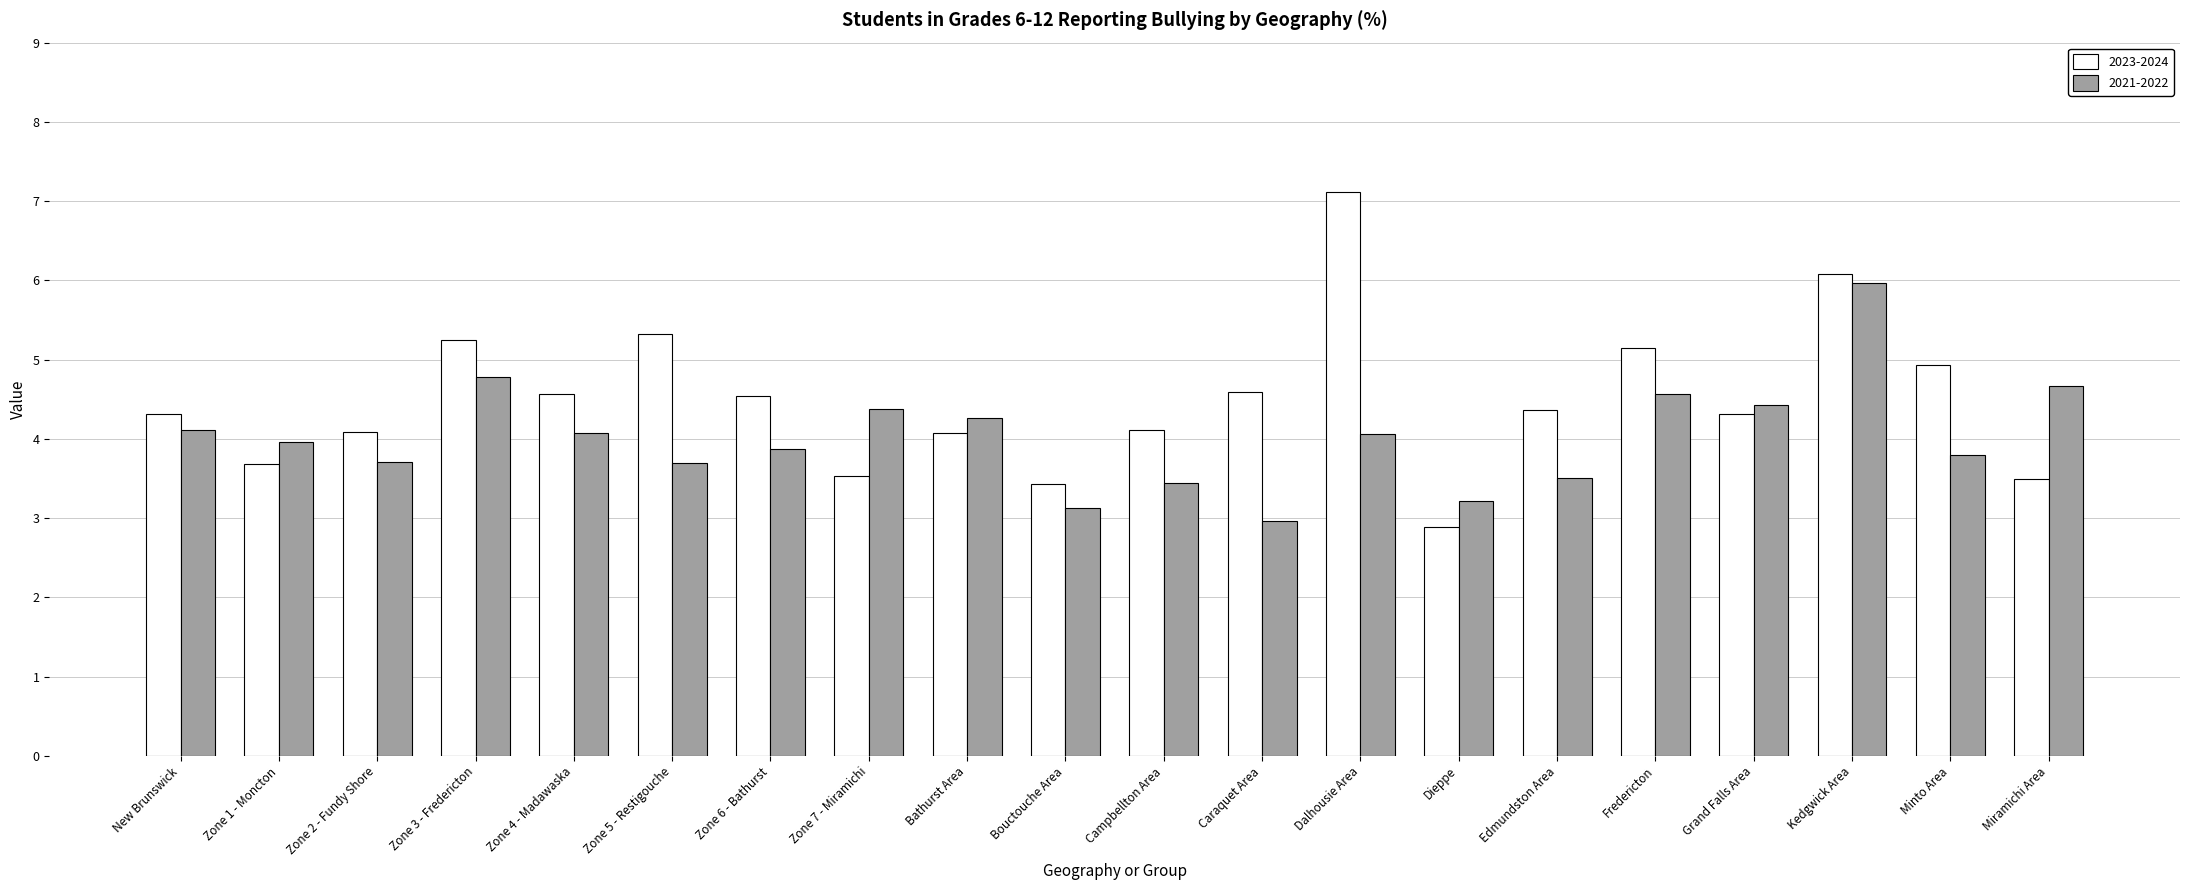

The value of 2021-2022 at Dieppe is 4.4. True or false?

False